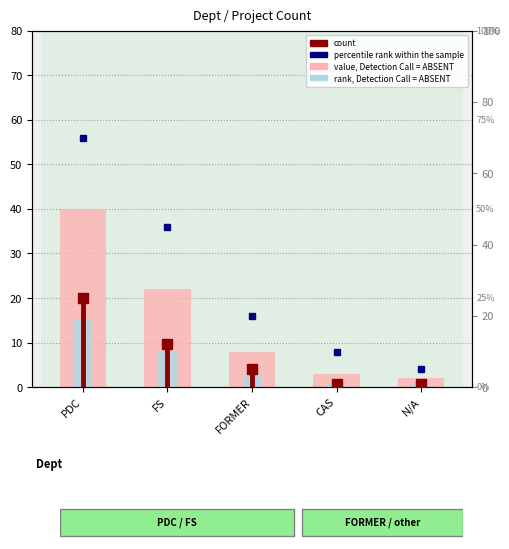

How many bars are there in total?

10